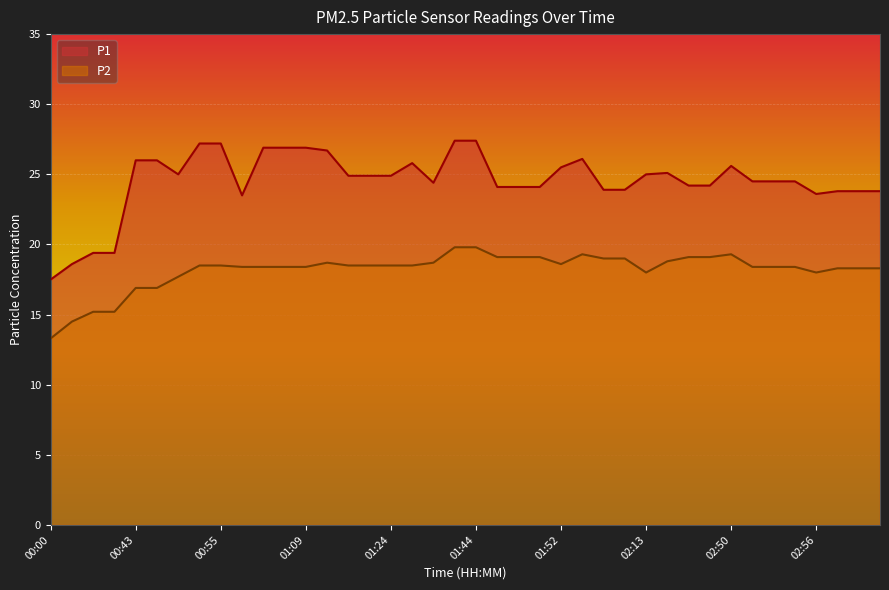

True or false: P2 and P1 cross at least once.

False